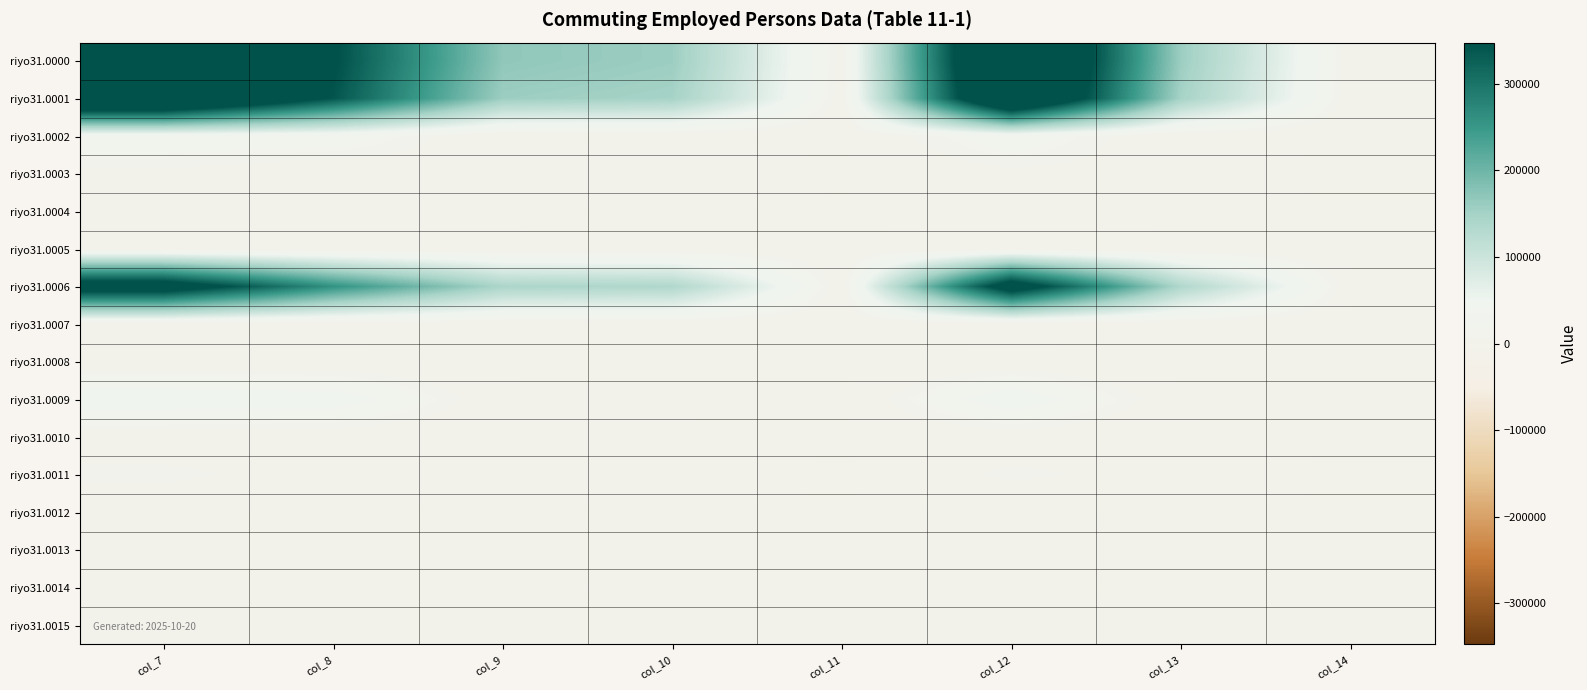

What is the spread (max minus min) of values at col_12?

521716.0